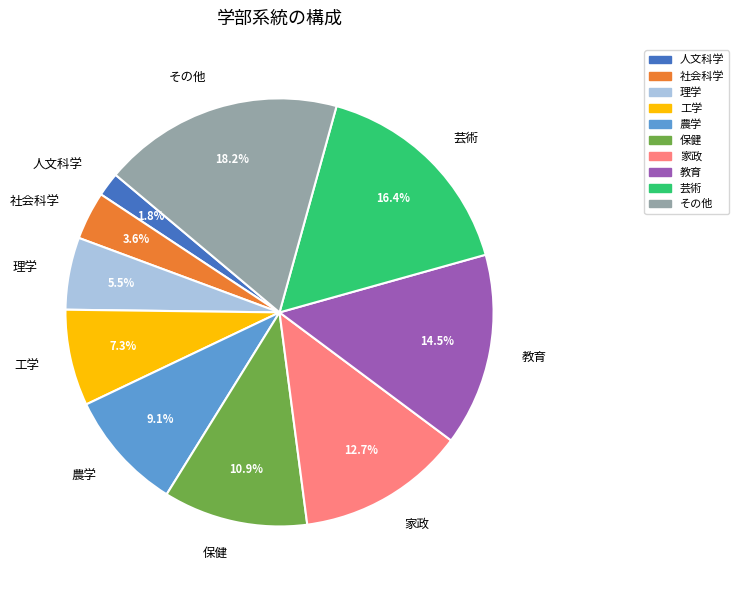

What is the total percentage of 保健 and 理学?

16.4%